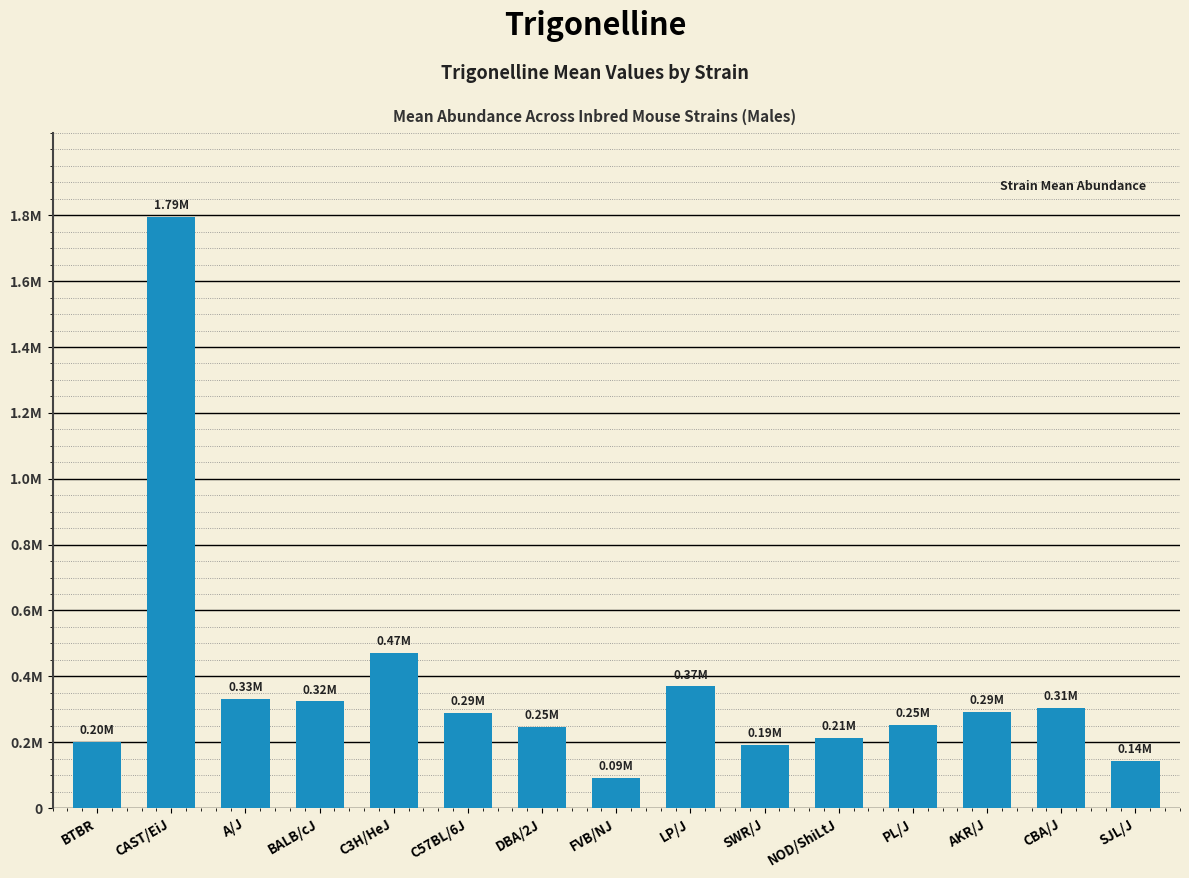

Are the bars horizontal?

No